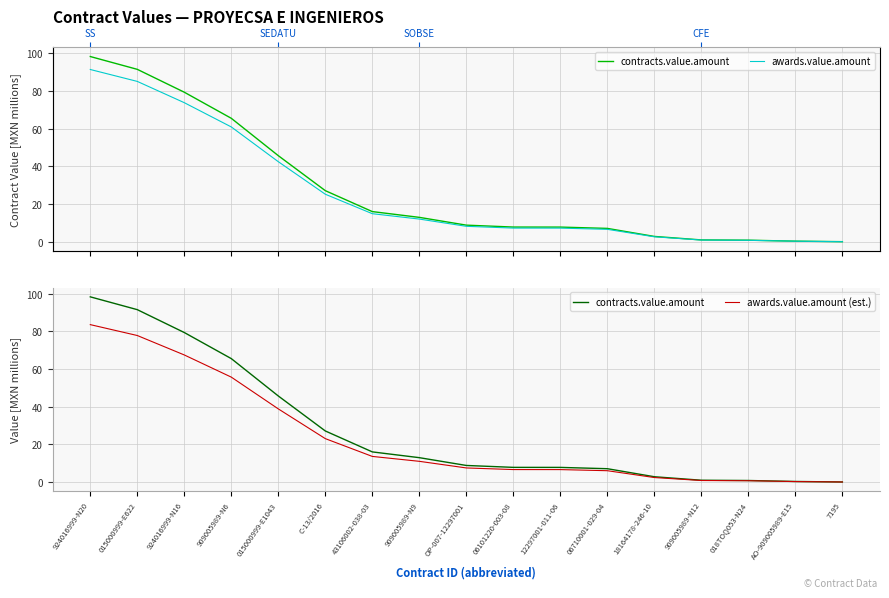

What is the label of the 5th point from the right?

18164178-246-10